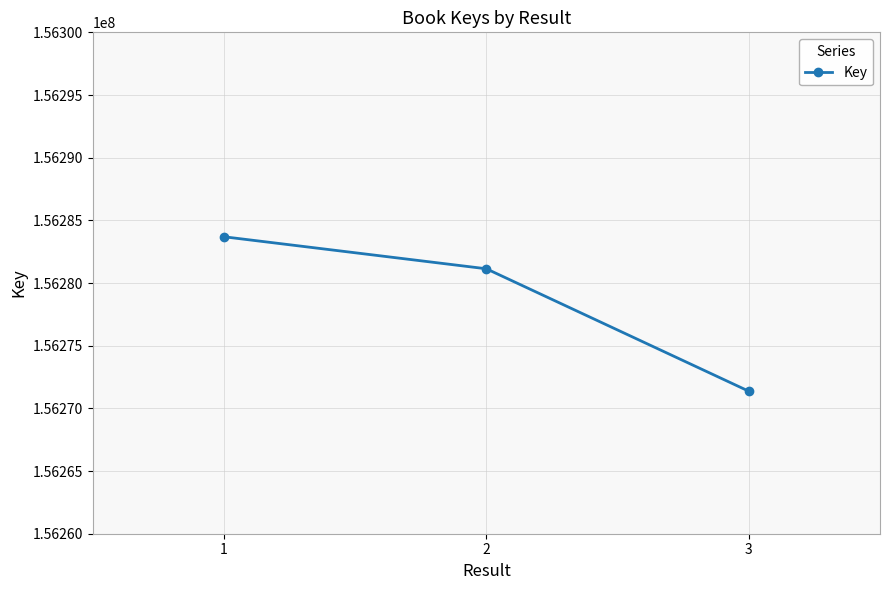

How many data points does each series have?

3